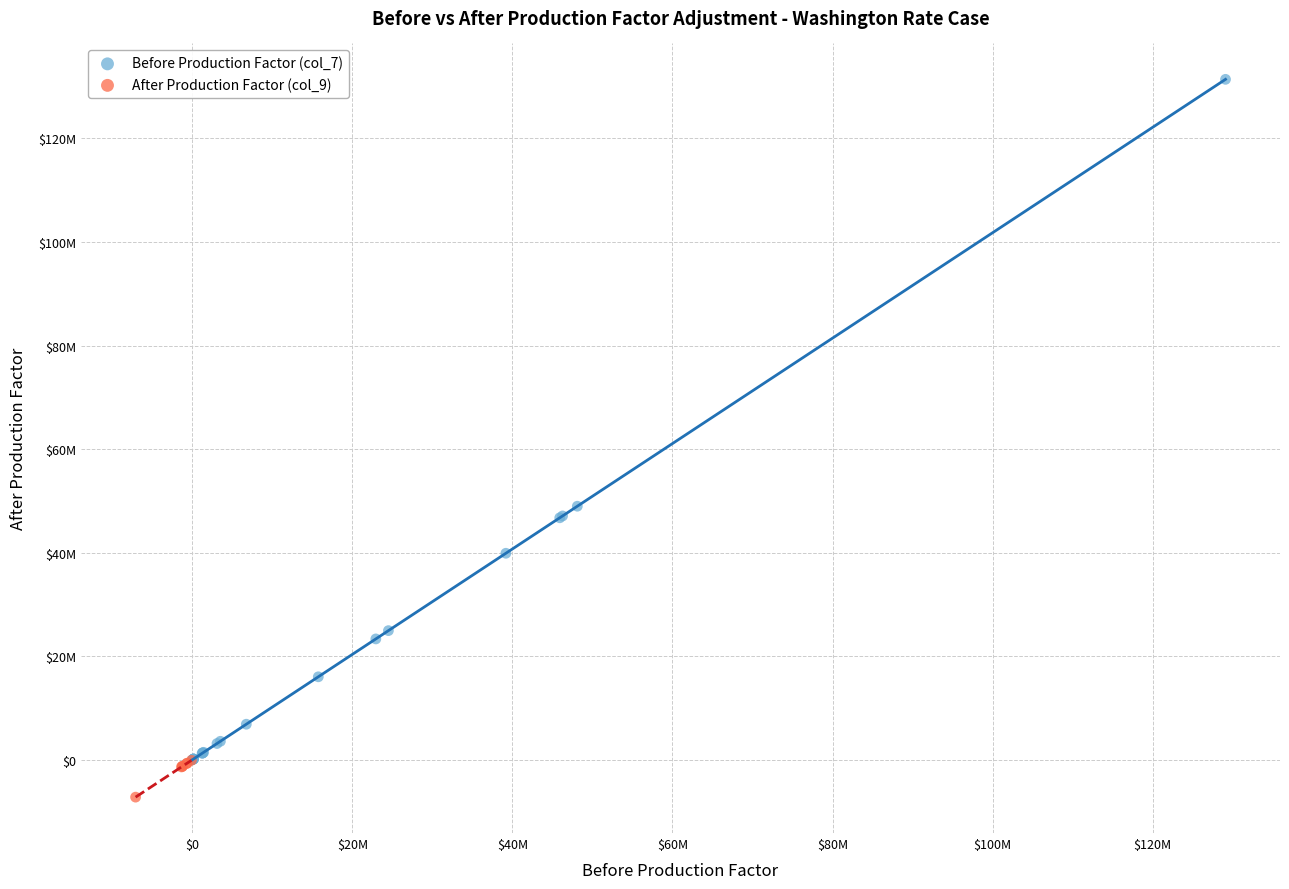

Which series reaches the maximum Y coordinate?

Before Production Factor (col_7)